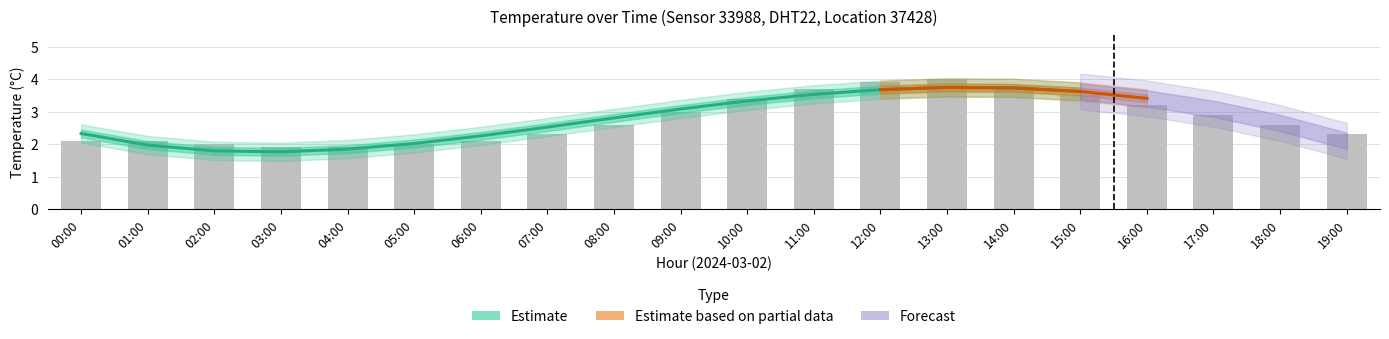

True or false: the data shows 3.9 at 17:00.

False